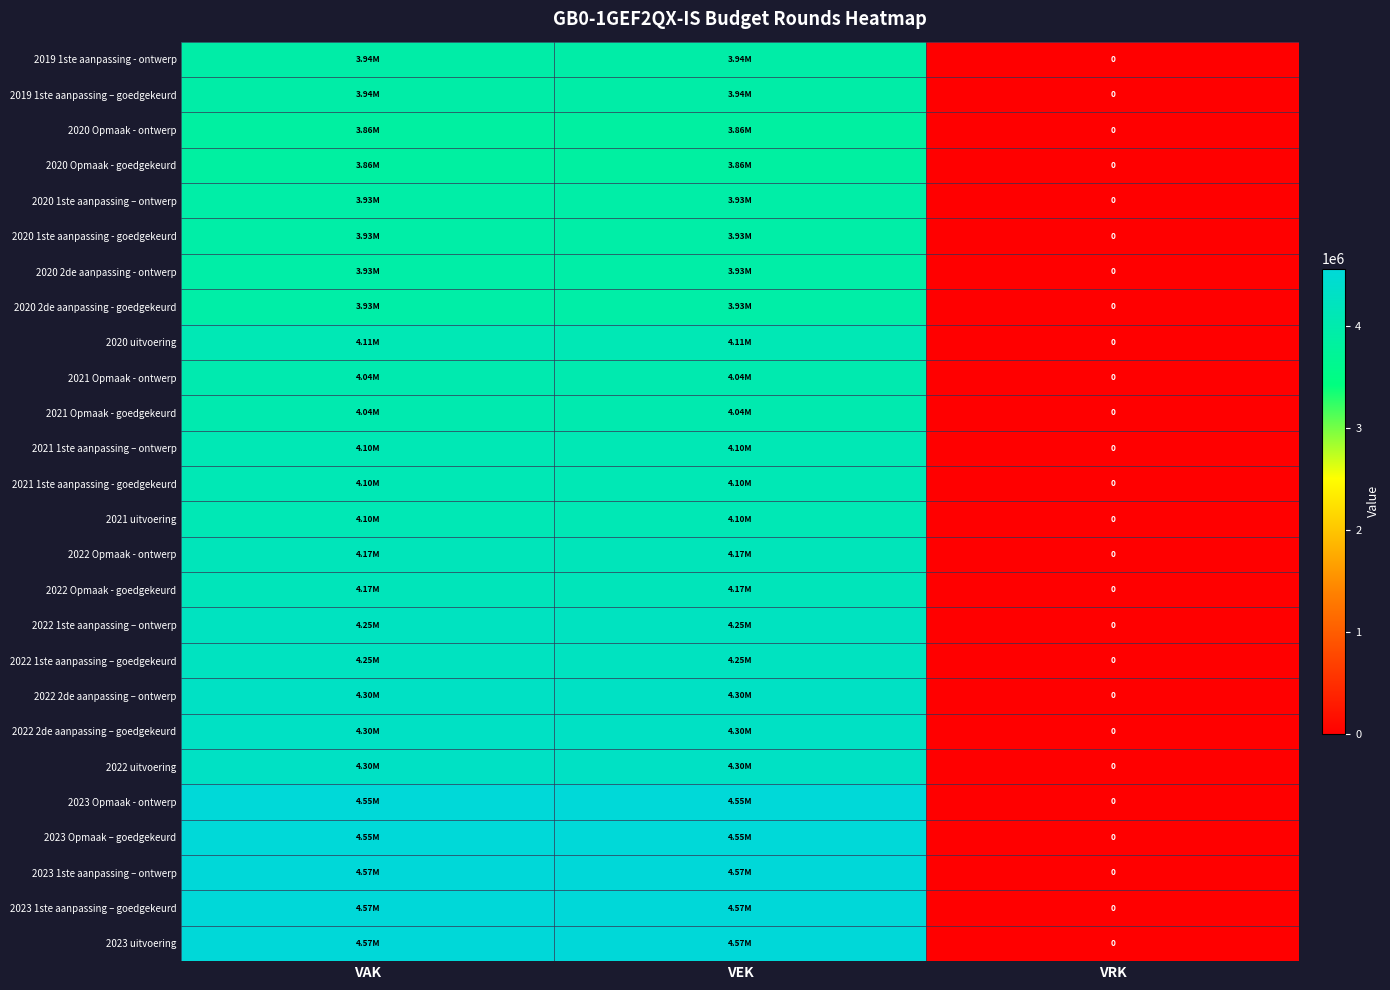

List the labels in order of 2020 Opmaak - goedgekeurd value, smallest first.

VRK, VAK, VEK